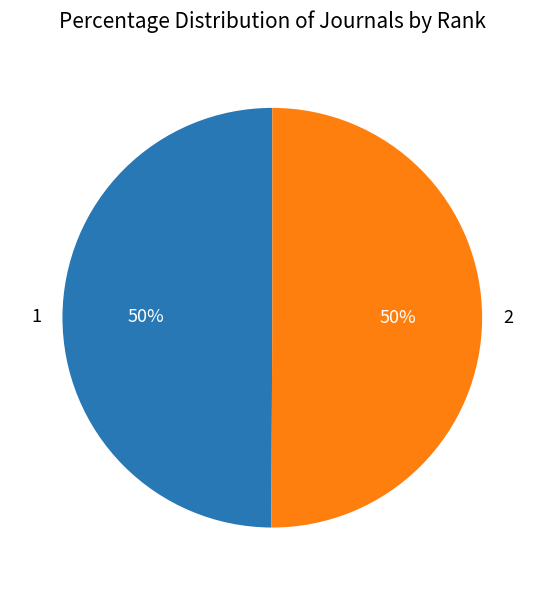

The 1 slice represents 56% of the pie. True or false?

False